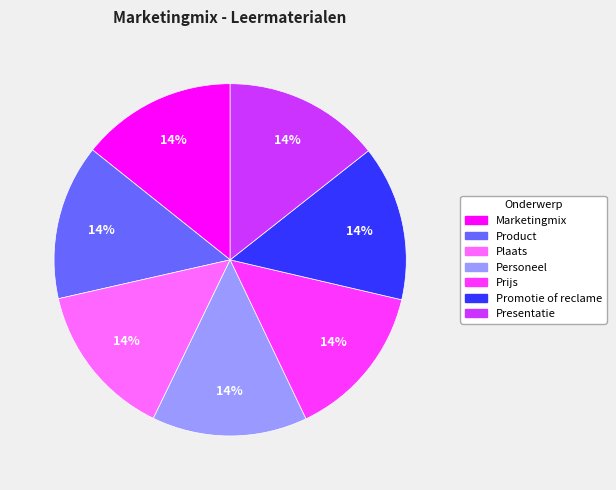

Is the sum of Presentatie and Promotie of reclame greater than half?

No